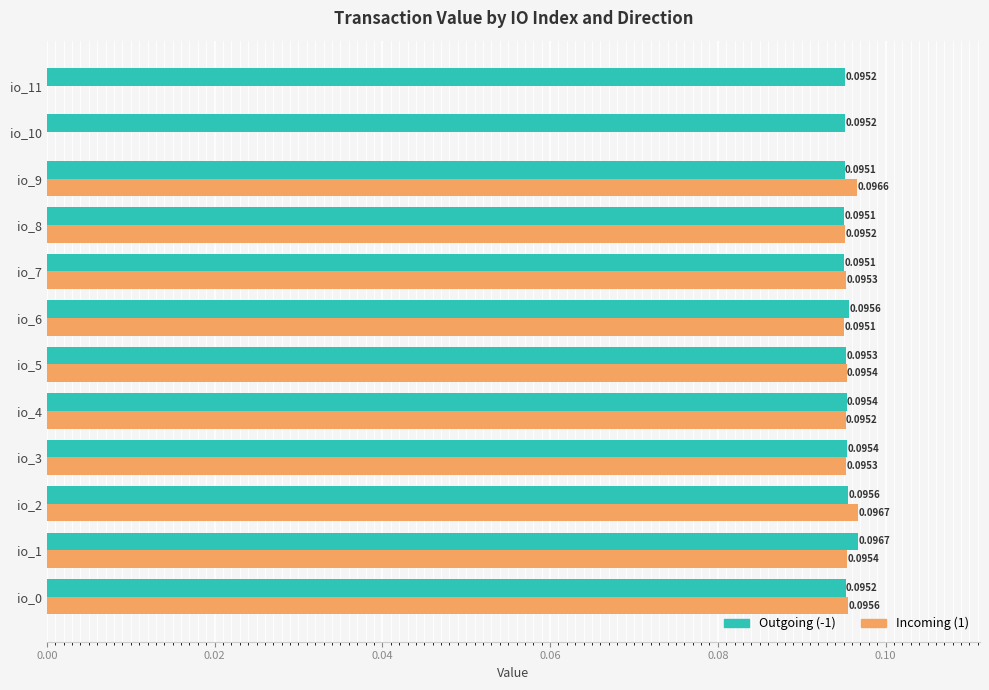

How many series are shown in this chart?

2